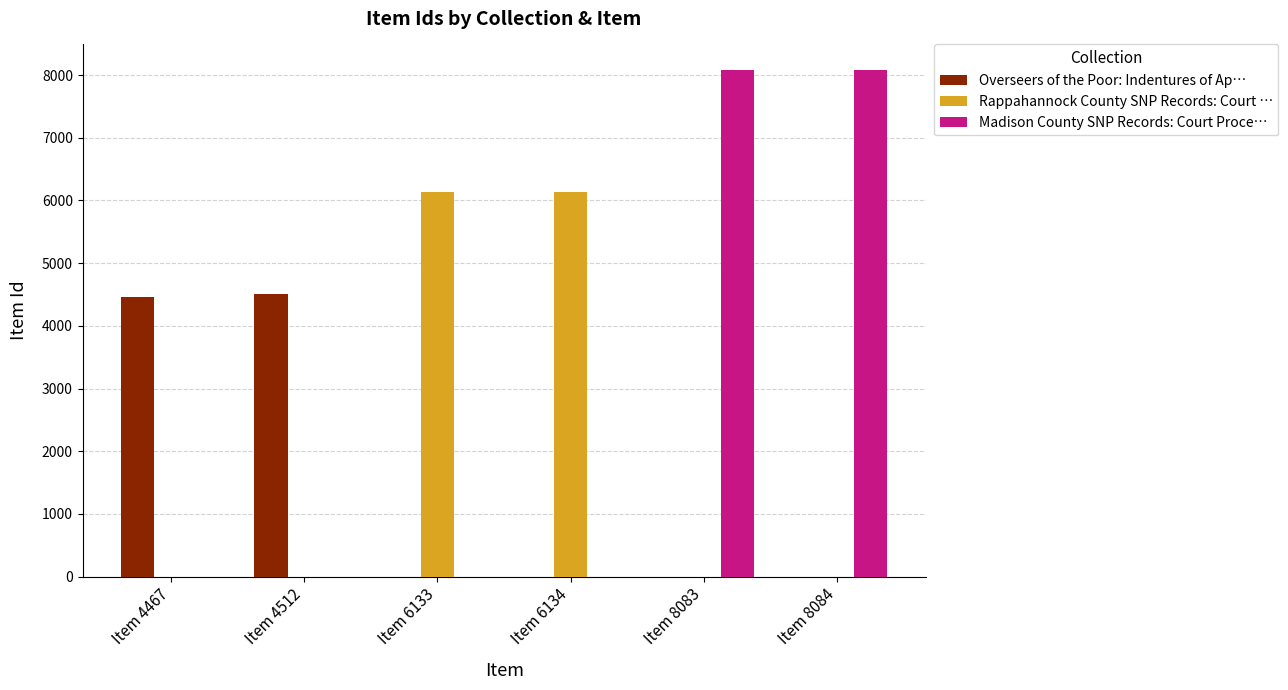

Is the value of Madison County SNP Records: Court Proce… at Item 8083 greater than the value of Overseers of the Poor: Indentures of Ap… at Item 6134?

No